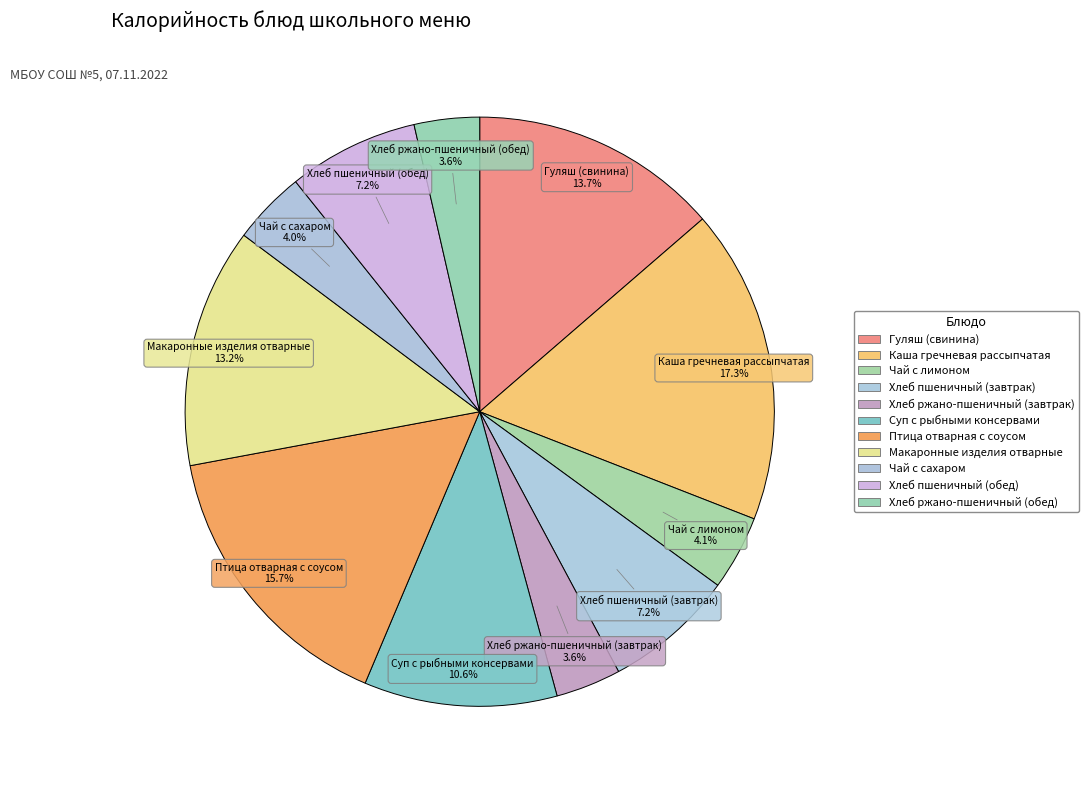

Is it true that Чай с лимоном is 12% of the pie?

False